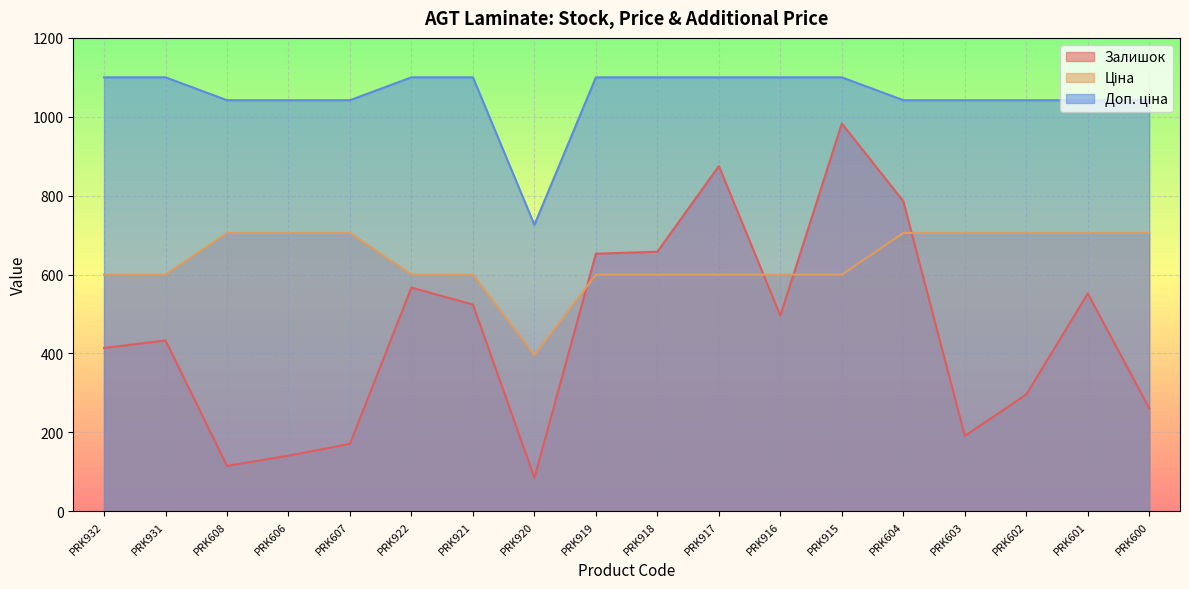

True or false: Доп. ціна and Залишок intersect in this chart.

False